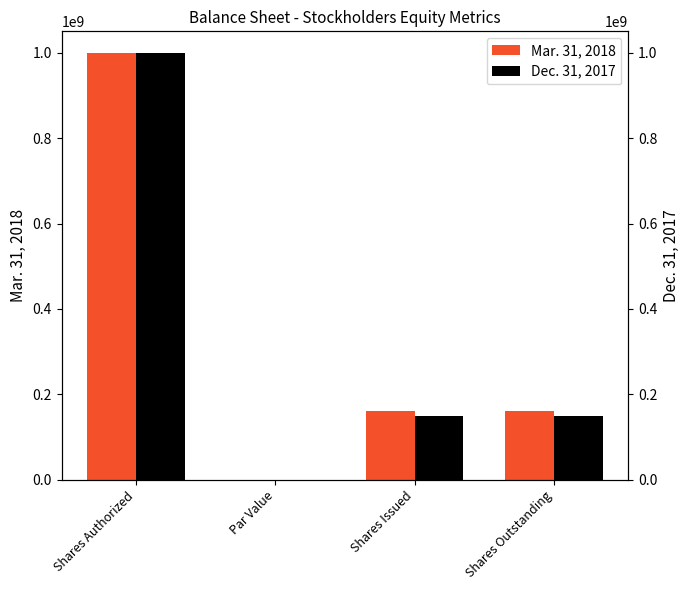

What is the sum of all Dec. 31, 2017 values?

1298758982.0